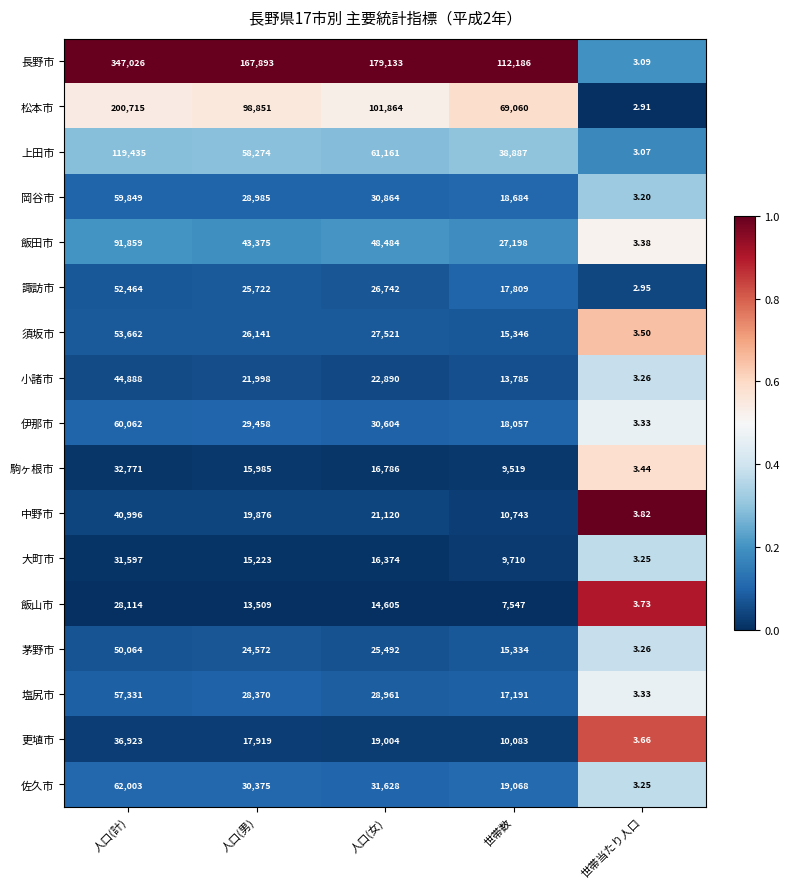

Rank the categories by 松本市 value from highest to lowest.

人口(計), 人口(女), 人口(男), 世帯数, 世帯当たり人口